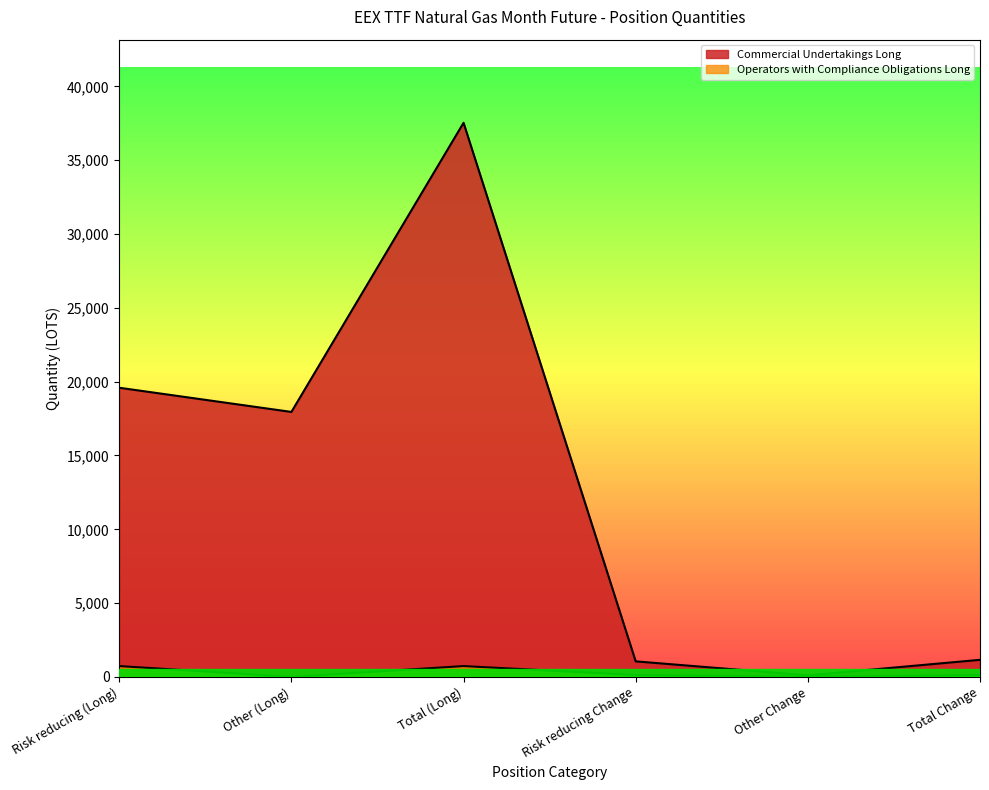

Rank the series by their average value, from lowest to highest.

Operators with compliance obligations Long, Commercial Undertakings Long